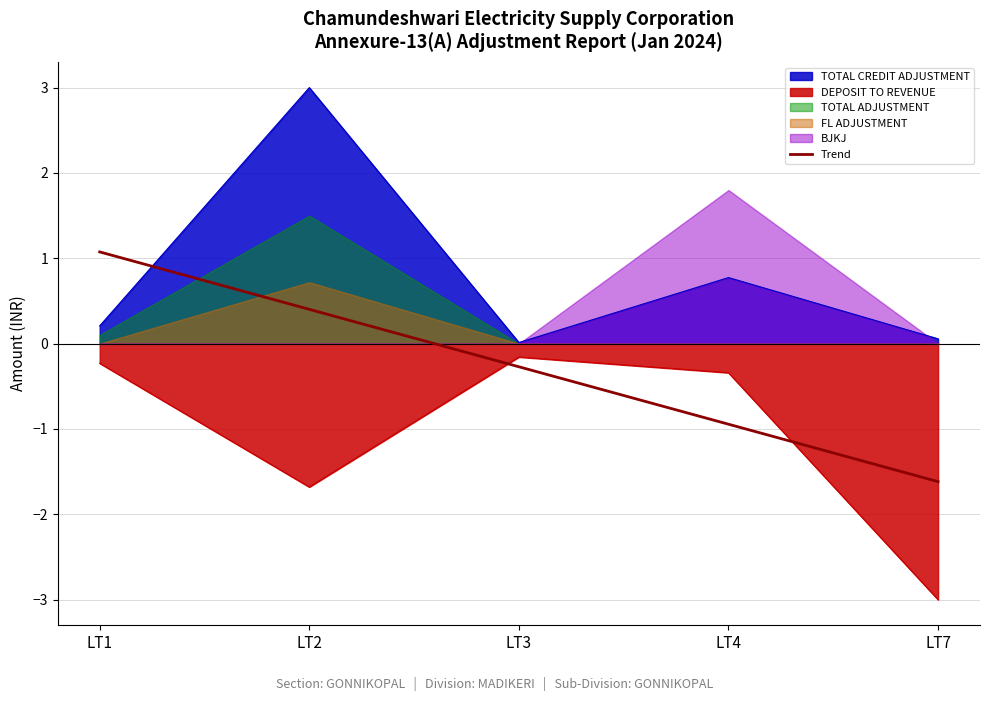

How many data points are less than 0?

3